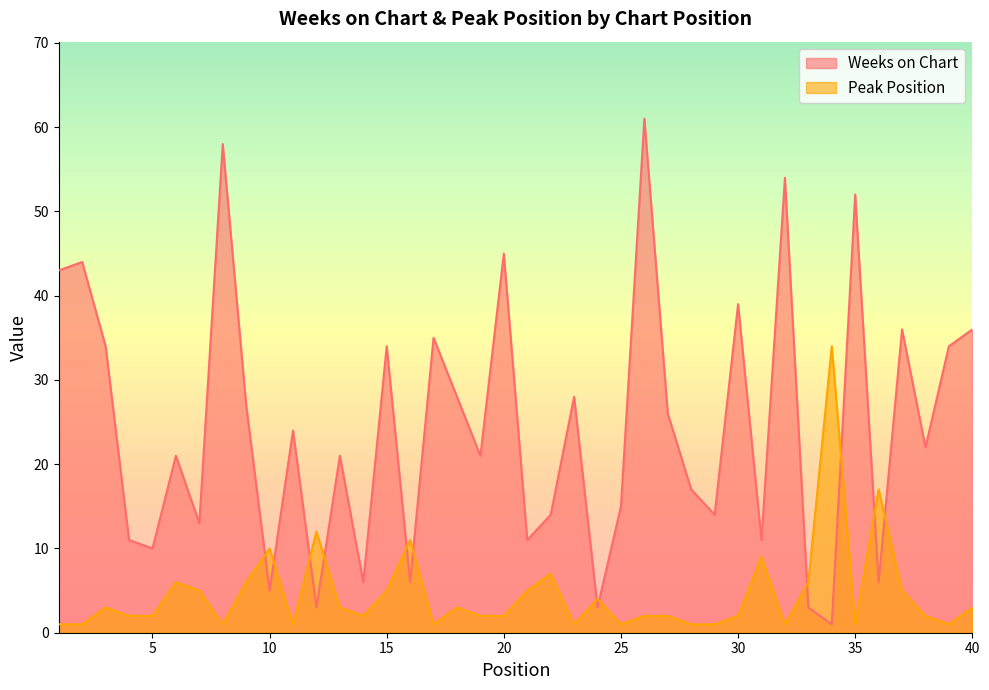

List the labels in order of Weeks on Chart value, smallest first.

34, 12, 24, 33, 10, 14, 16, 36, 5, 4, 21, 31, 7, 22, 29, 25, 28, 6, 13, 19, 38, 11, 27, 9, 18, 23, 3, 15, 39, 17, 37, 40, 30, 1, 2, 20, 35, 32, 8, 26